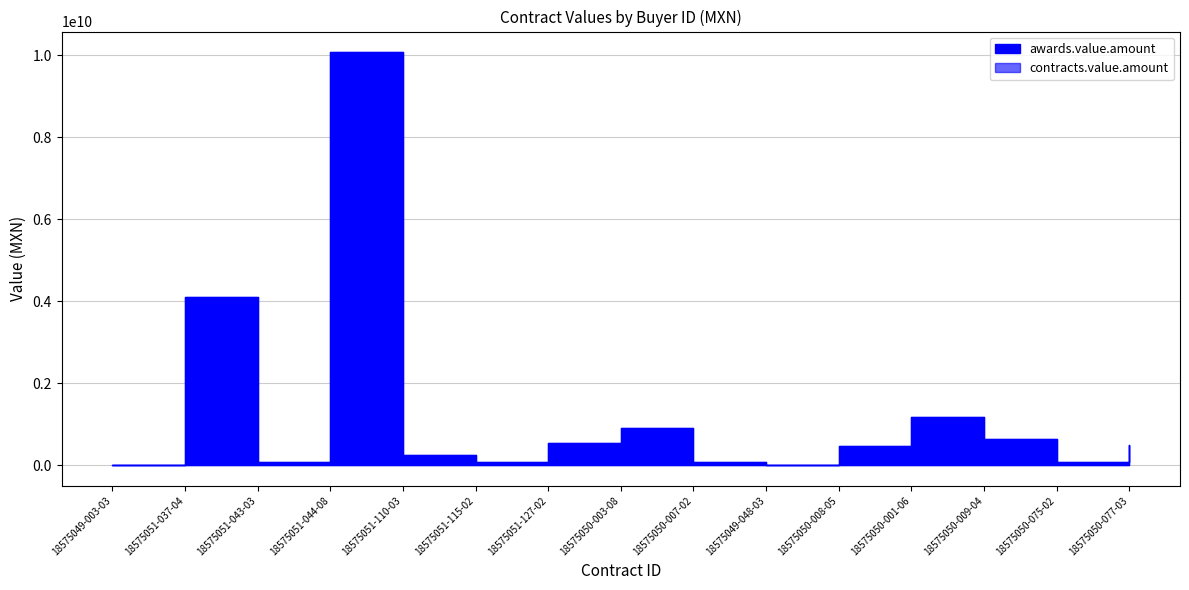

What is the approximate value of contracts.value.amount at 18575051-044-08?

10078338836.6